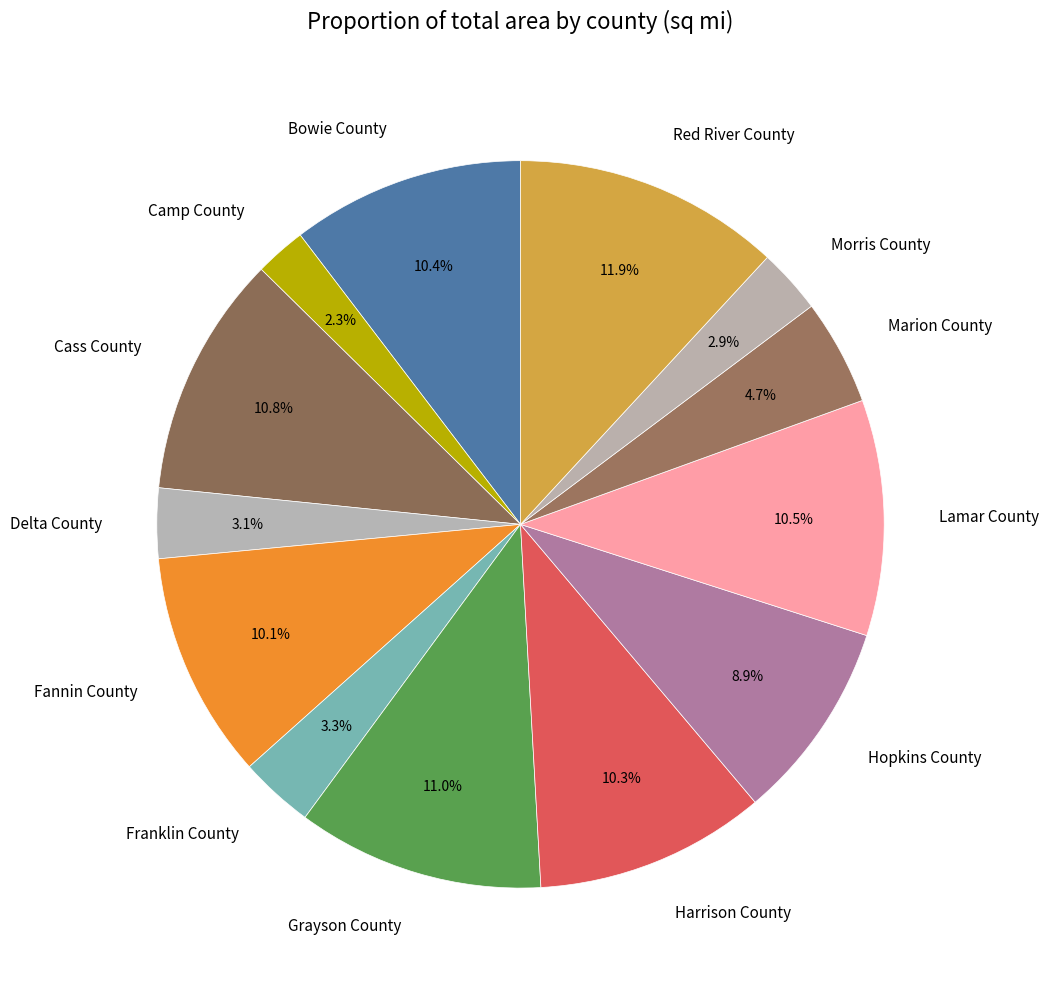

Is there a majority slice in this chart?

No